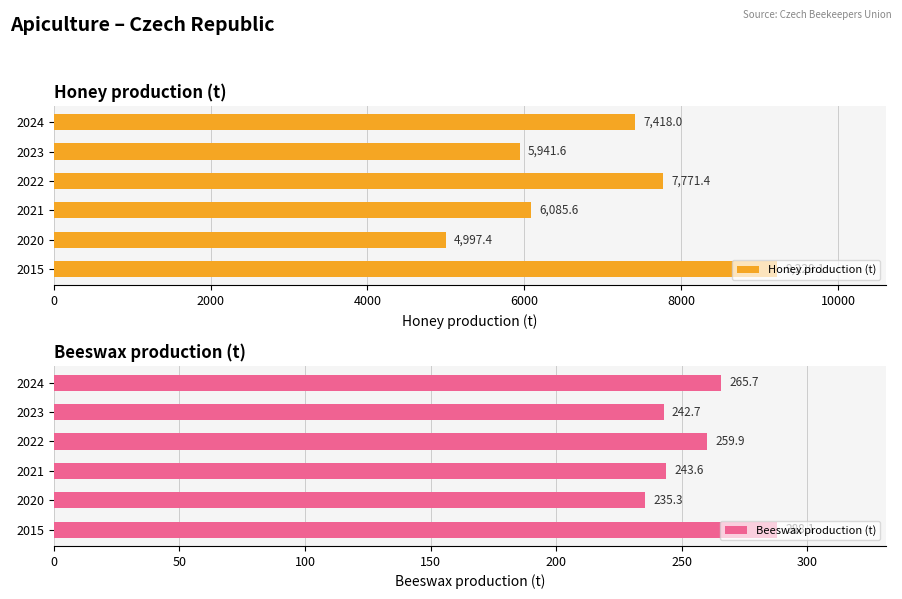

Reading left to right, what are all the values shown in this chart?

Honey production (t): 9228.1	4997.4	6085.6	7771.4	5941.6	7418.0
Beeswax production (t): 288.1	235.3	243.6	259.9	242.7	265.7